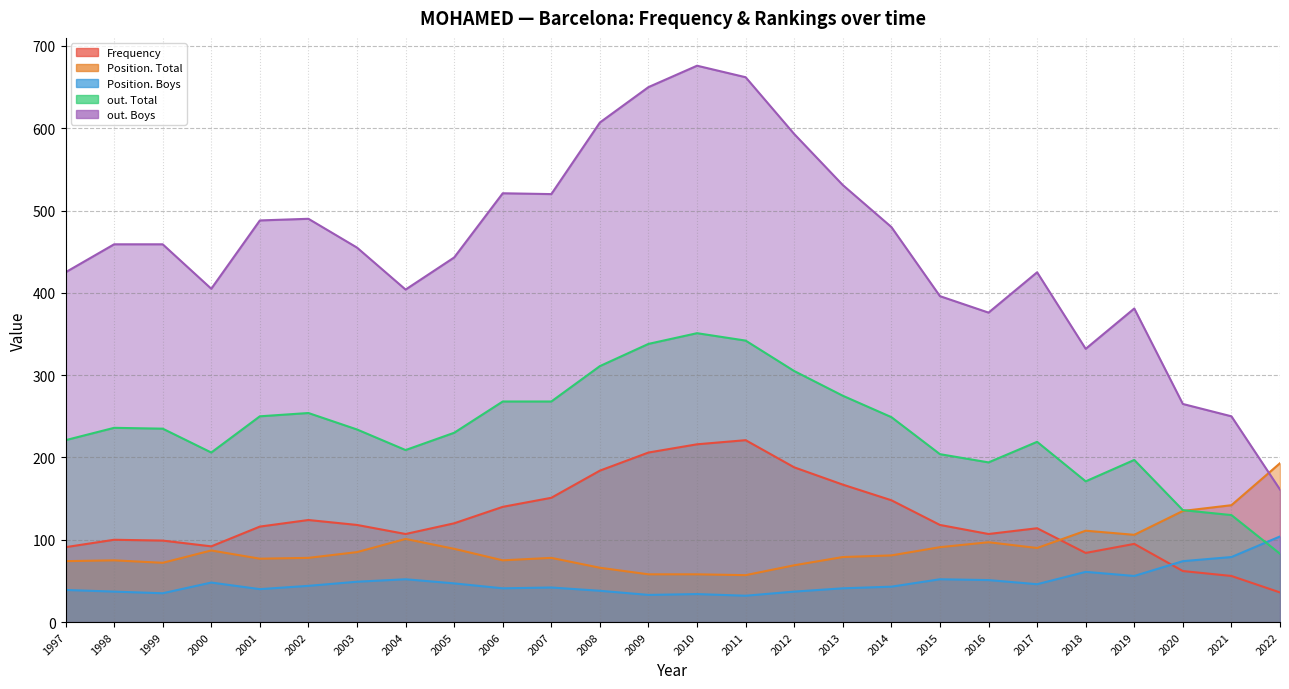

How many categories are shown in the chart?

26